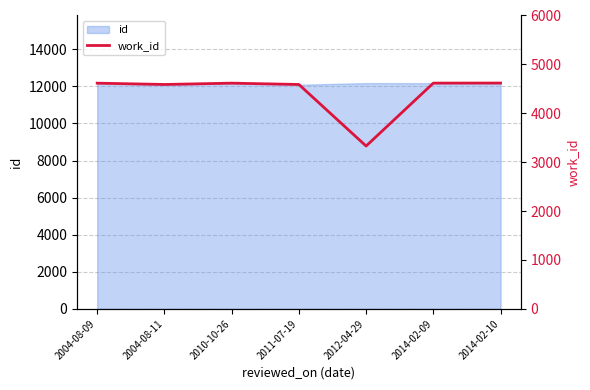

Does the chart have visible grid lines?

Yes